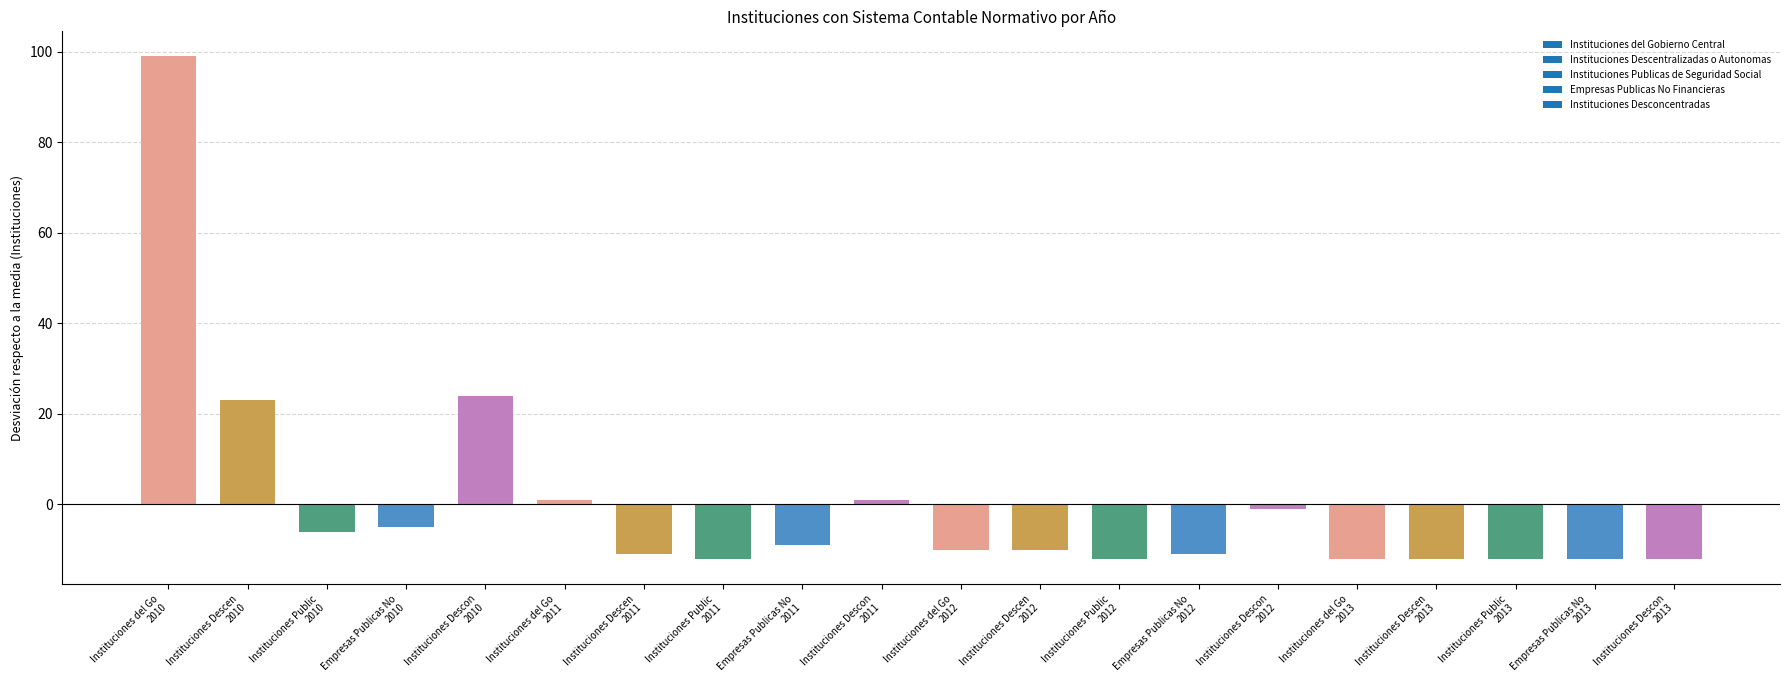

What is the value of the 1st bar from the left?

99.0